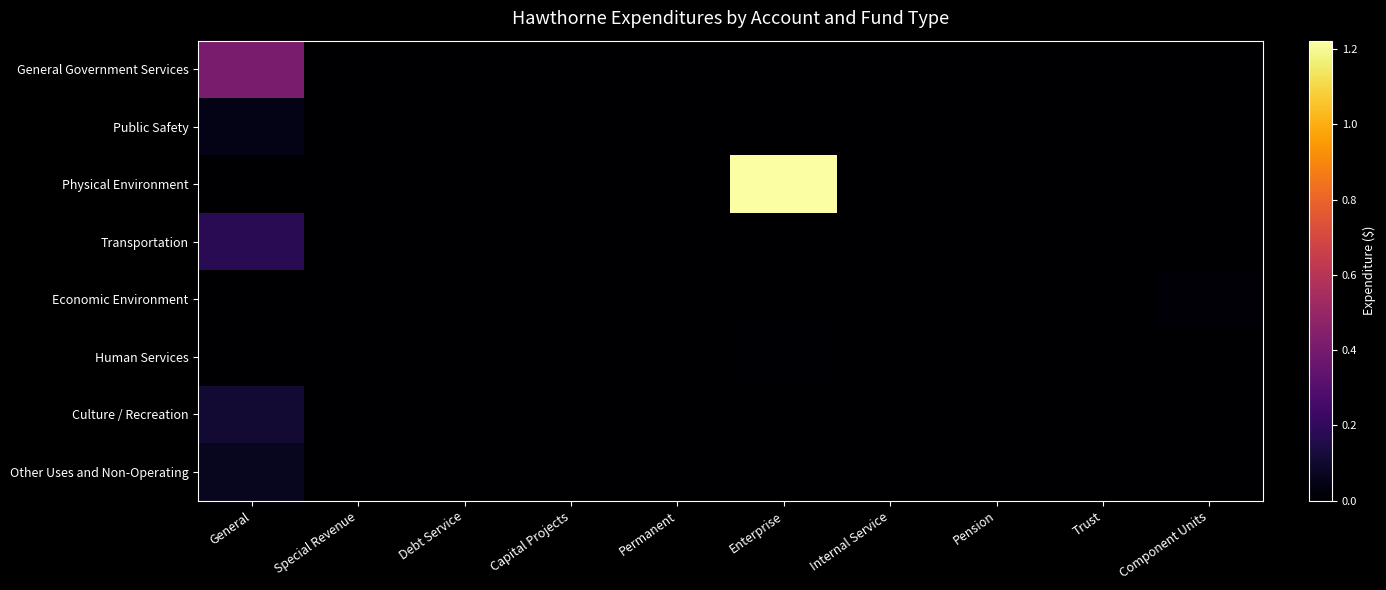

How many distinct data groups are displayed?

8